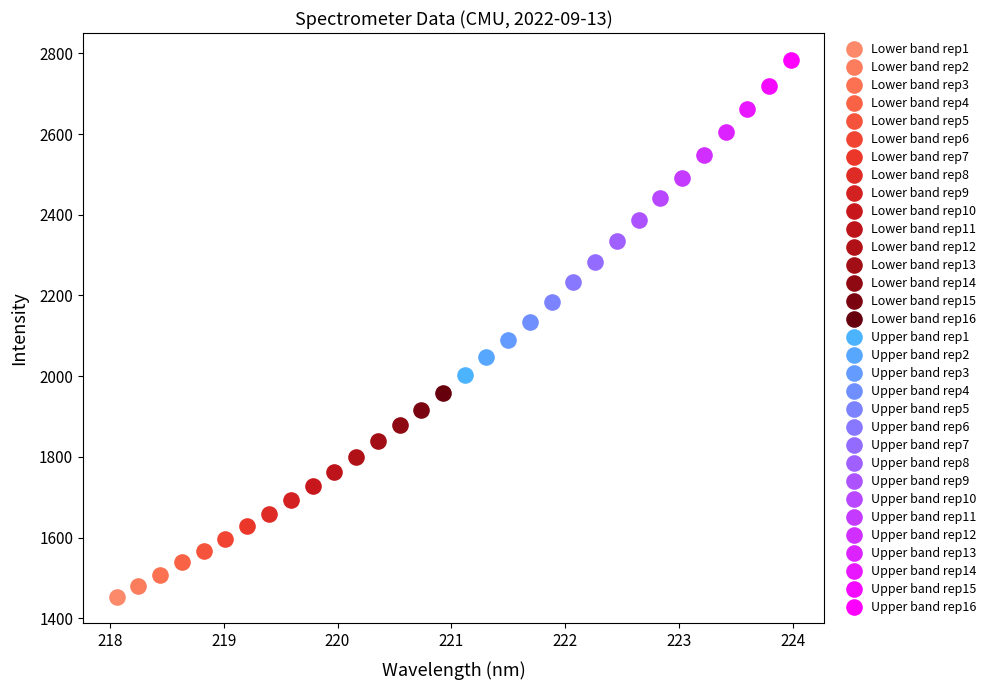

Which series contains the lowest Y value?

Lower band rep1